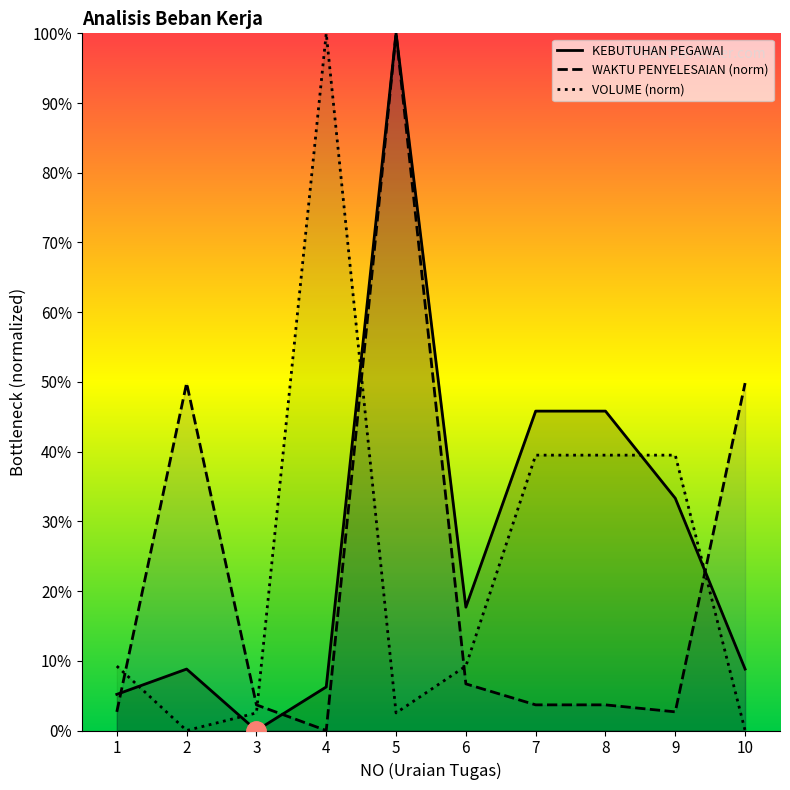

How many intersections are there between WAKTU PENYELESAIAN (norm) and KEBUTUHAN PEGAWAI?

3